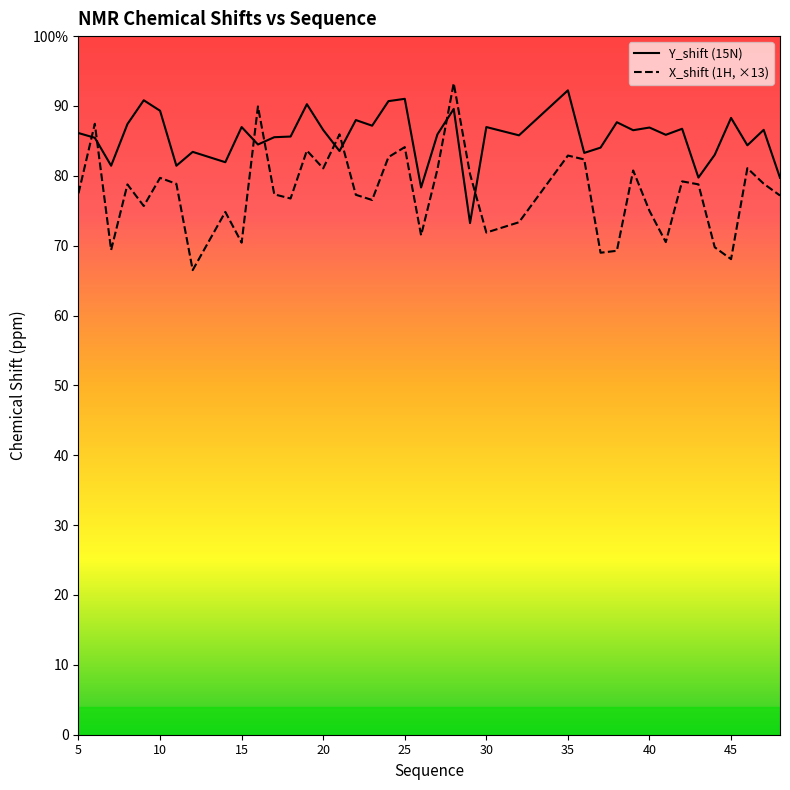

Where is X_shift nearest to the value 111?

42